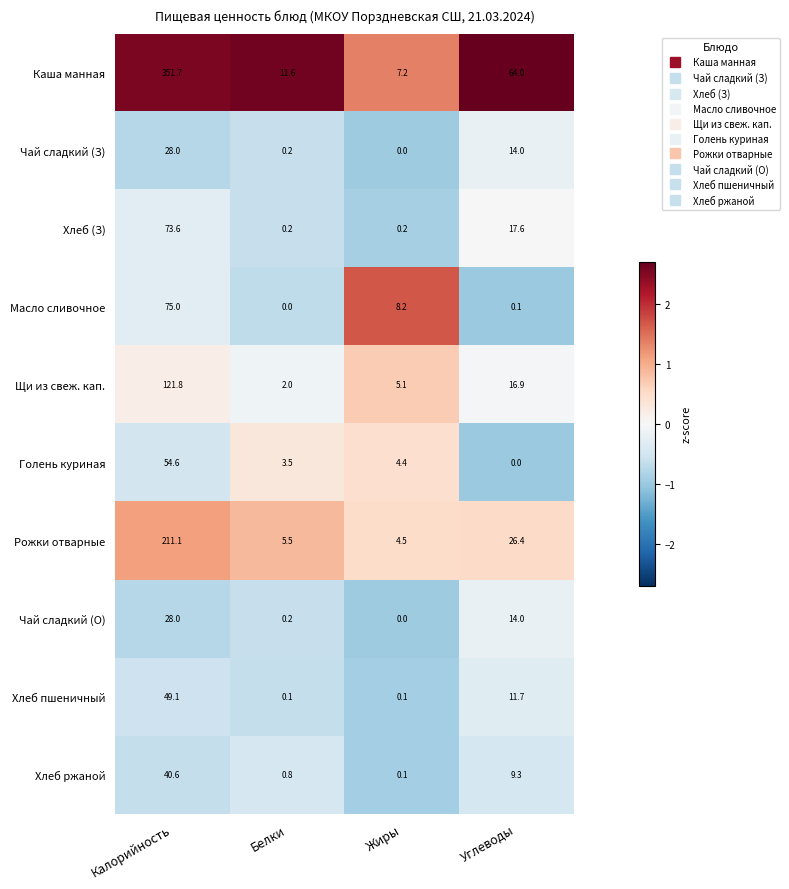

At which label does Хлеб (З) first exceed 17?

Калорийность